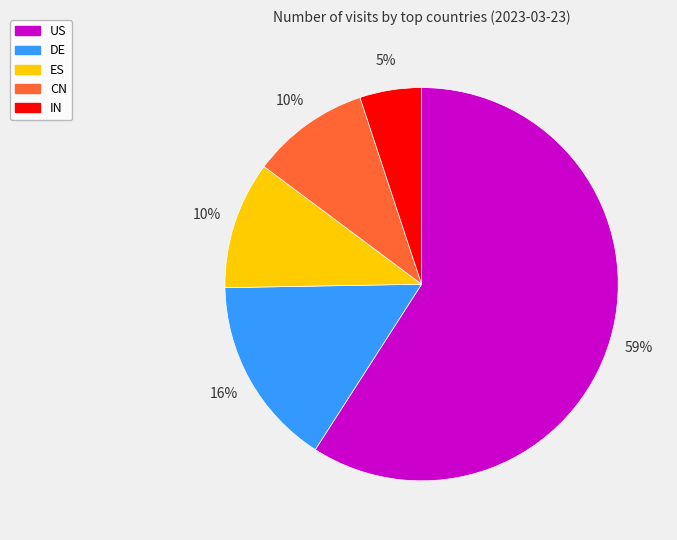

To the nearest percent, what is the combined percentage of CN and US?

69%